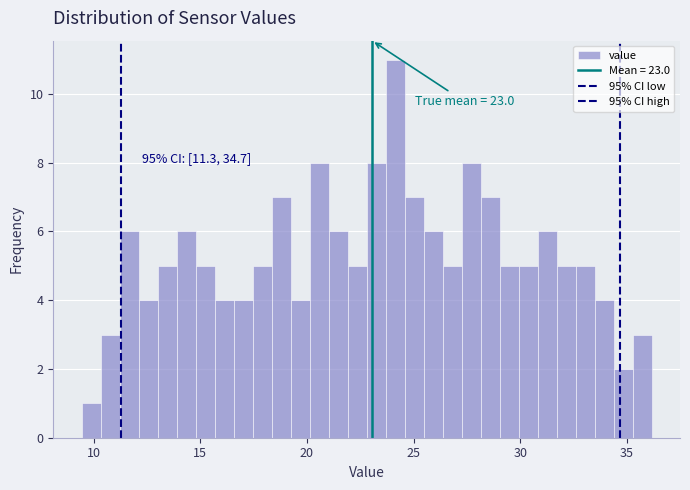

Around what value on the x-axis is the tallest bar? Give the approximate position of its centre, as read against the axis.

24.0